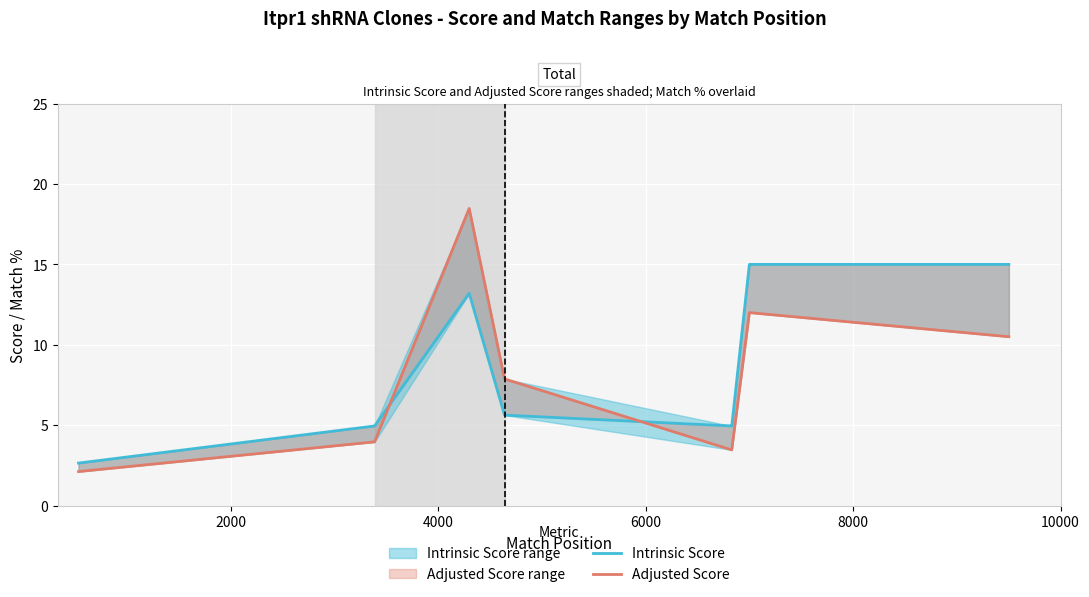

How many interior local peaks does the Adjusted Score series have?

2